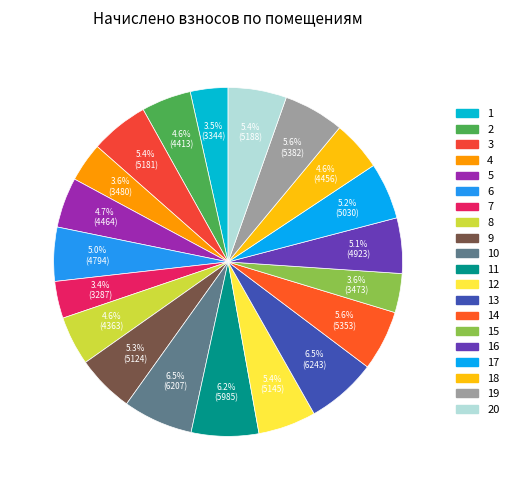

To the nearest percent, what is the average slice percentage?

5%